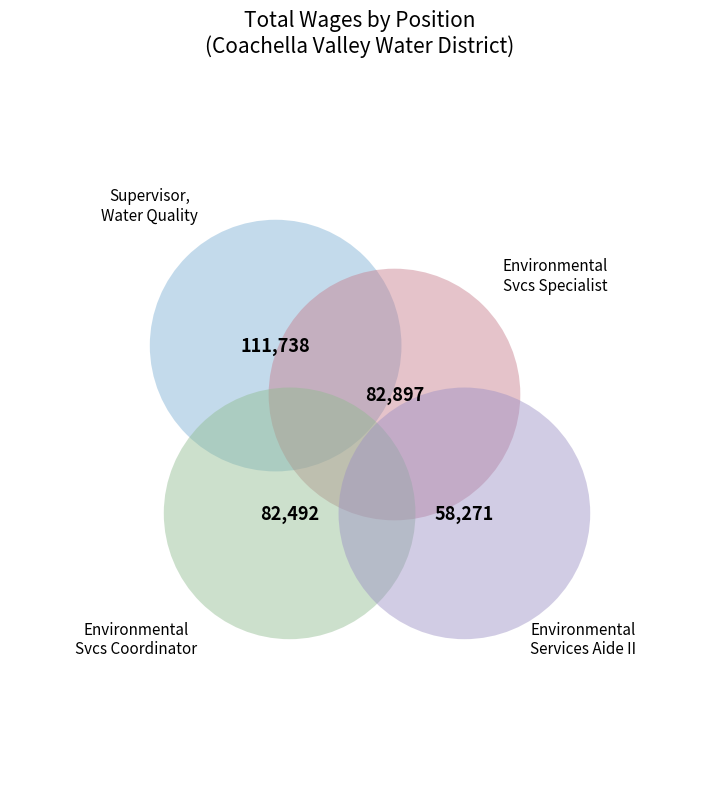

What is the total percentage of Environmental Services Aide II and Environmental Svcs Coordinator?

42.0%